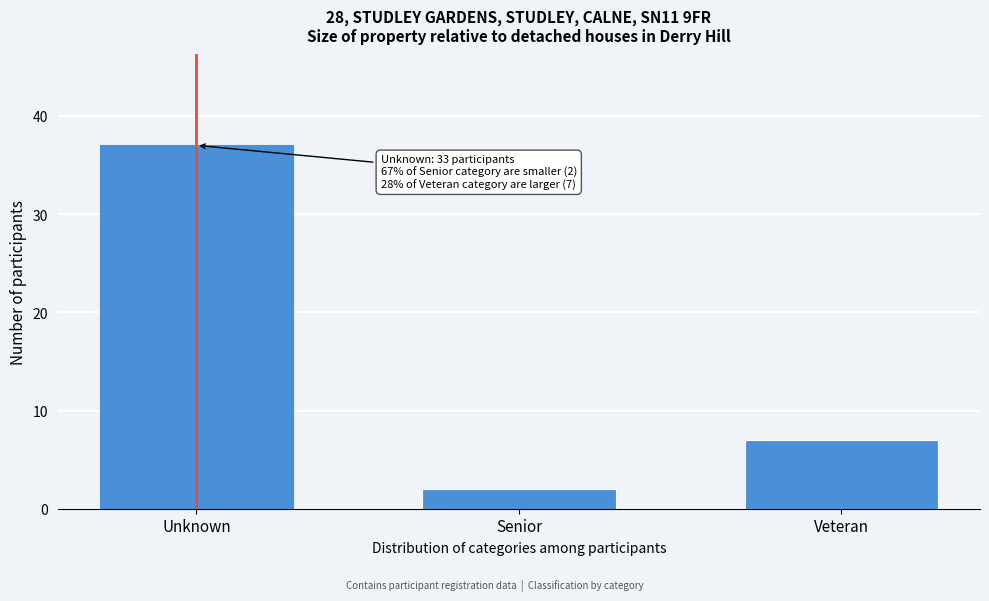

Reading right to left, list all the values displayed in this chart.

7	2	37